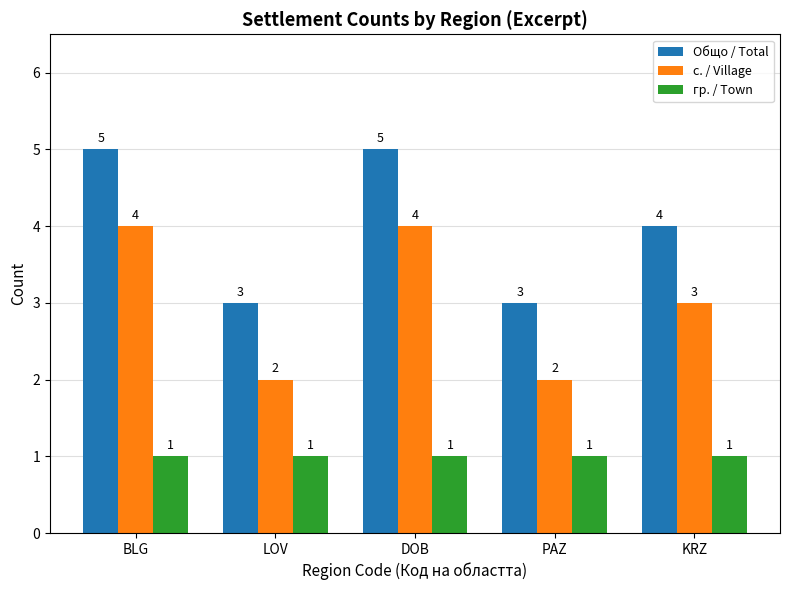

List the series in order of their overall mean, highest first.

Общо / Total, с. / Village, гр. / Town